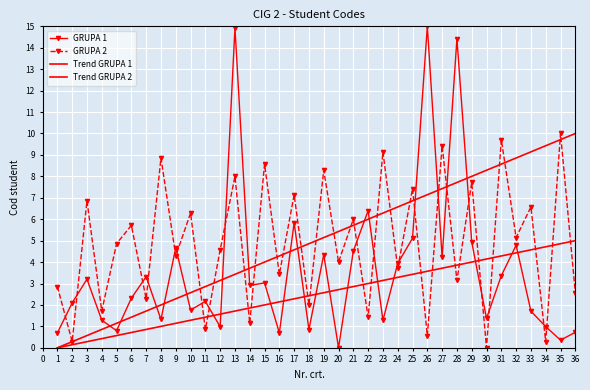

Which has a higher value, 18 or 15?

15